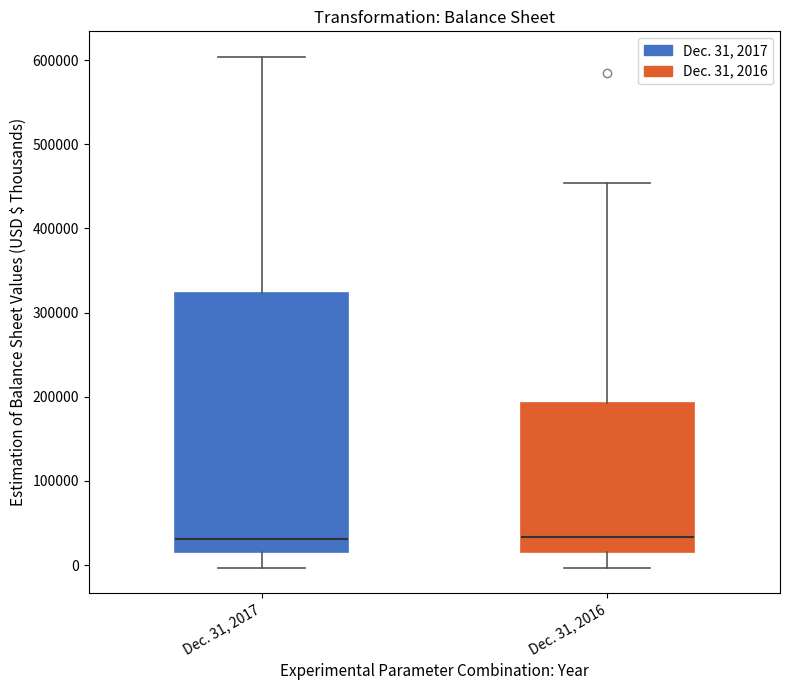

Reading left to right, transcribe this box plot: for each box, give where its median line is, the range the box spans, and where its two whiskers end, as read against the y-axis. The values are not printed on the chart, so give them approximately, as read against the axis.

Dec. 31, 2017: median 30000, box 20000 to 320000, whiskers 0 to 600000
Dec. 31, 2016: median 30000, box 20000 to 190000, whiskers 0 to 450000